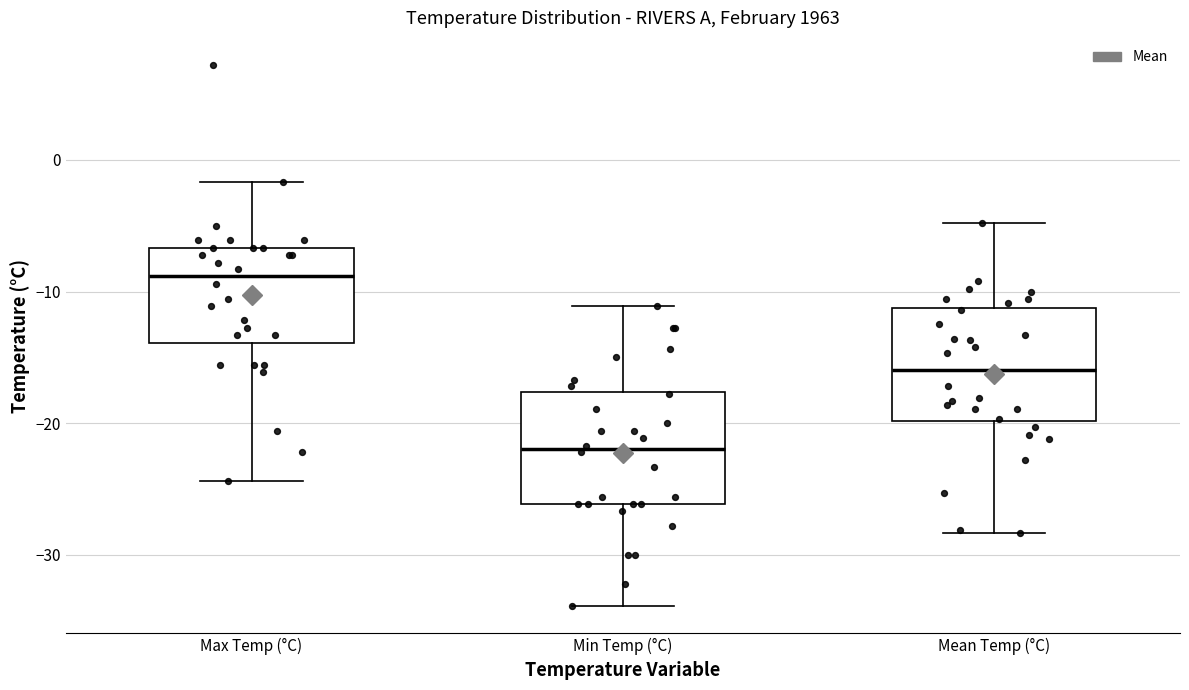

Reading left to right, transcribe this box plot: for each box, give where its median line is, the range the box spans, and where its two whiskers end, as read against the y-axis. The values are not printed on the chart, so give them approximately, as read against the axis.

Max Temp (°C): median -9, box -14 to -7, whiskers -24 to -2
Min Temp (°C): median -22, box -26 to -18, whiskers -34 to -11
Mean Temp (°C): median -16, box -20 to -11, whiskers -28 to -5